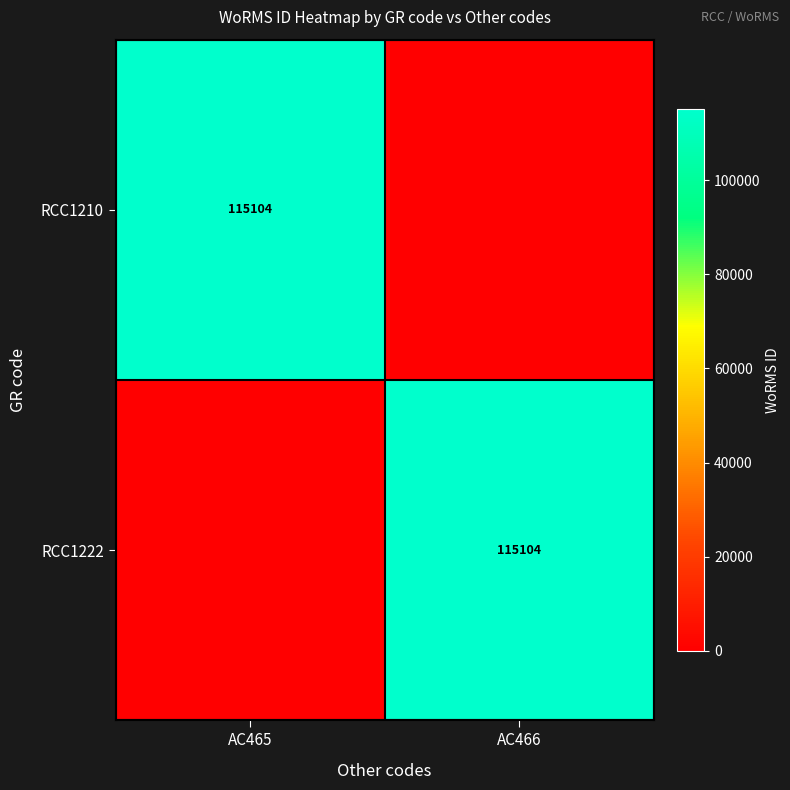

Is it true that RCC1222 equals 38524 at AC466?

False